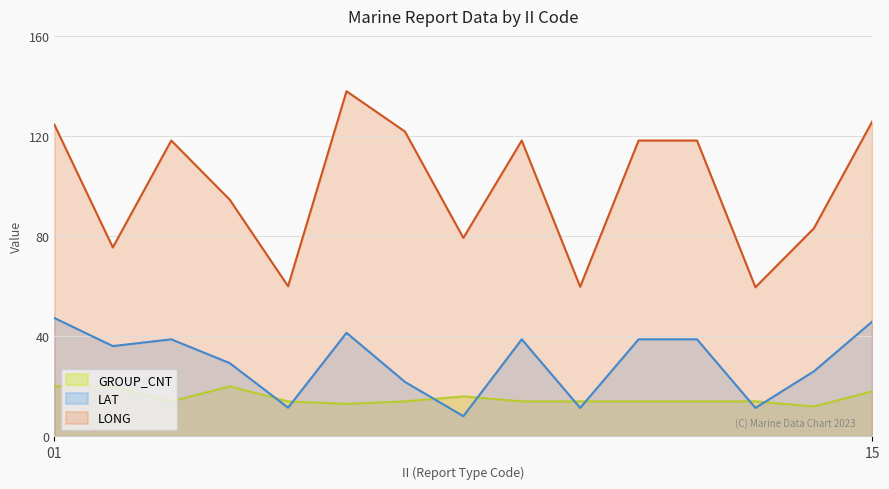

Where is the first local maximum for LAT?

03